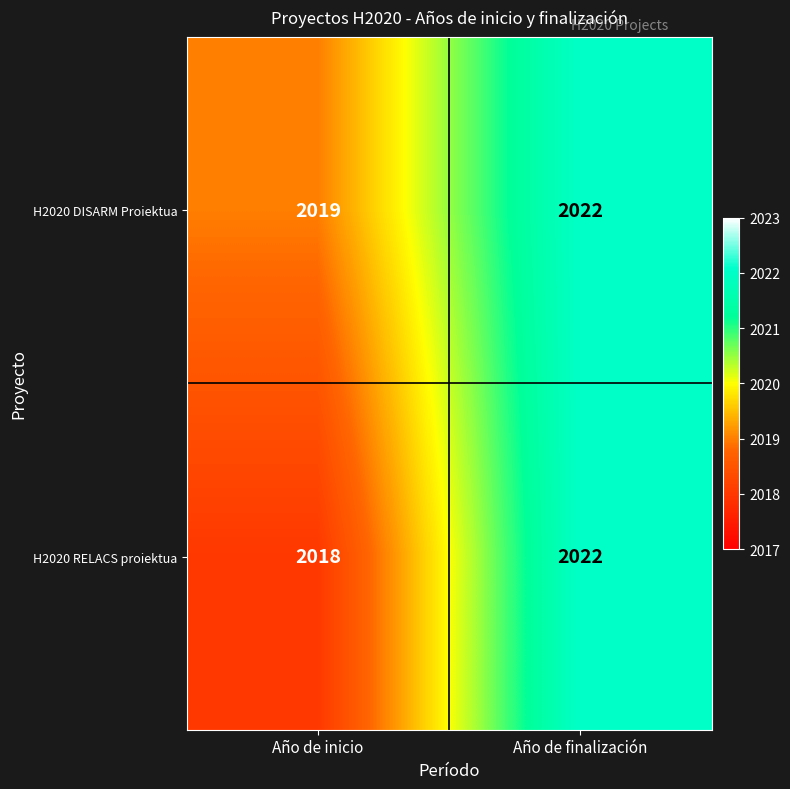

Rank the categories by H2020 RELACS proiektua value from highest to lowest.

Año de finalización, Año de inicio